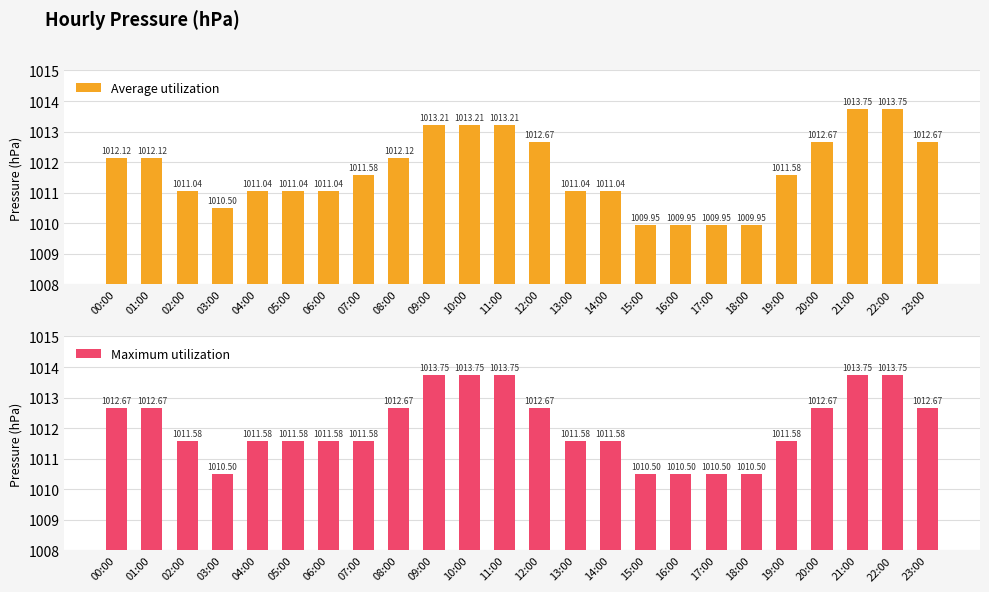

Which series has the largest range (max minus min)?

Average utilization